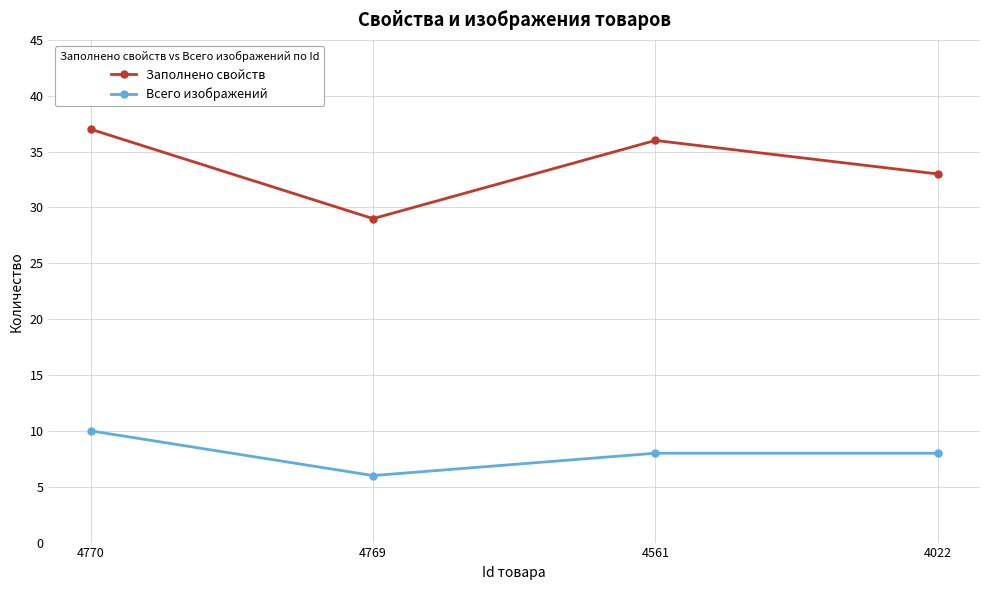

True or false: Всего изображений and Заполнено свойств intersect in this chart.

False